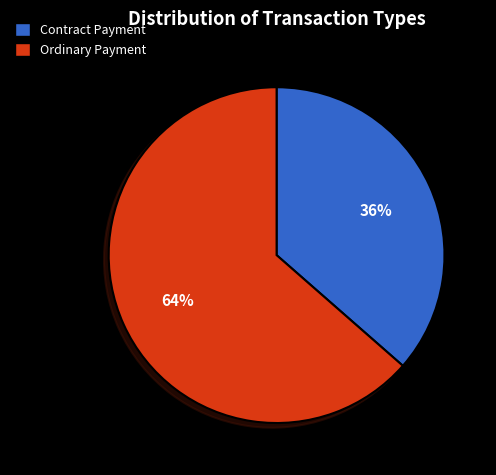

Rank the categories by value from highest to lowest.

Ordinary Payment, Contract Payment